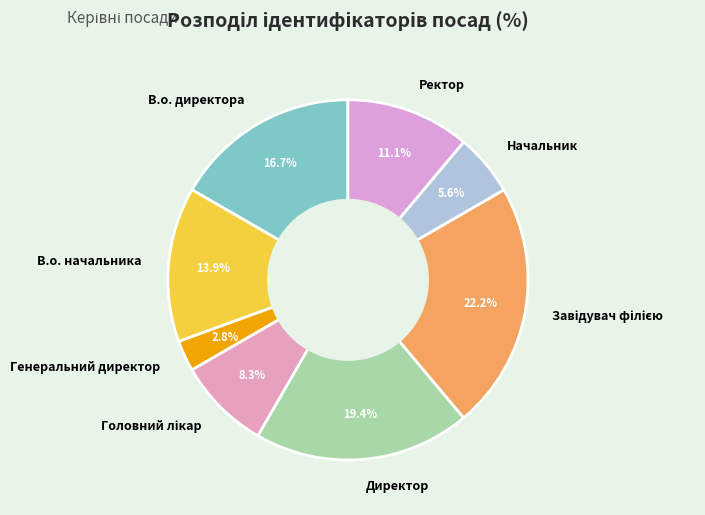

The Ректор slice represents 17% of the pie. True or false?

False